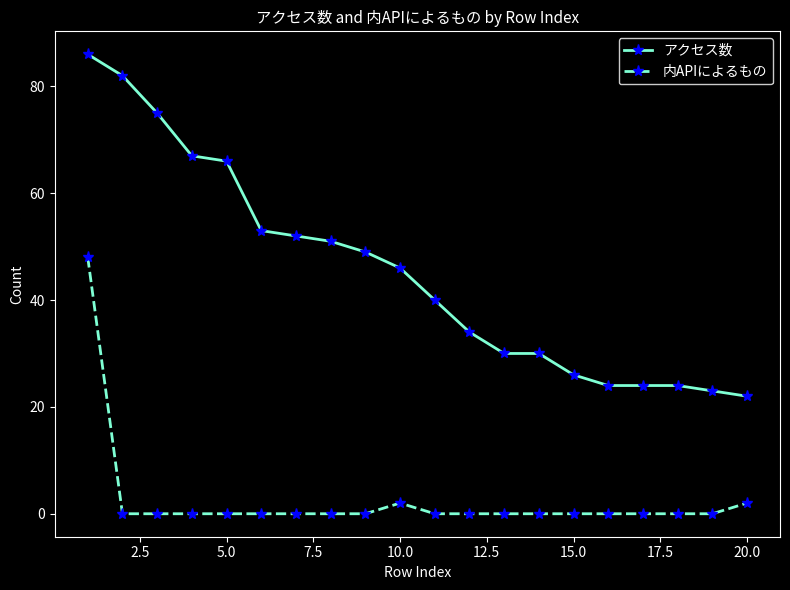

Rank the series by their maximum value, from lowest to highest.

内APIによるもの, アクセス数